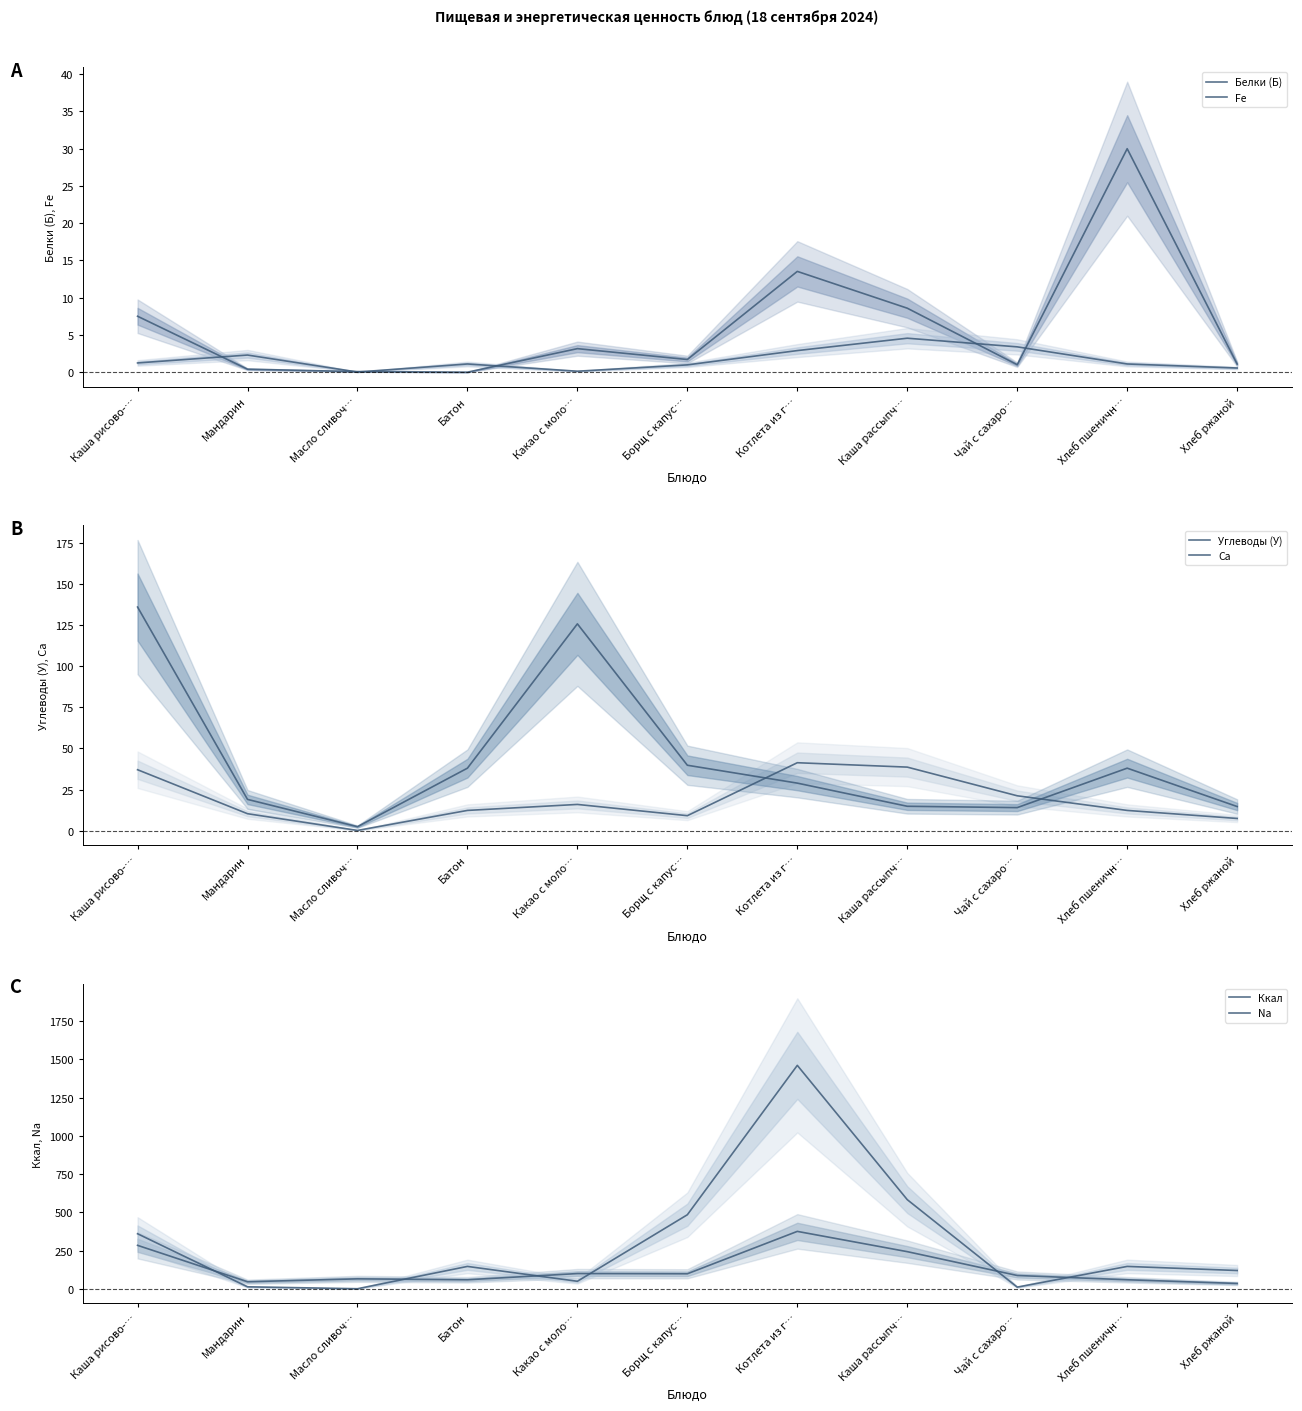

True or false: Белки (Б) and Na intersect in this chart.

False